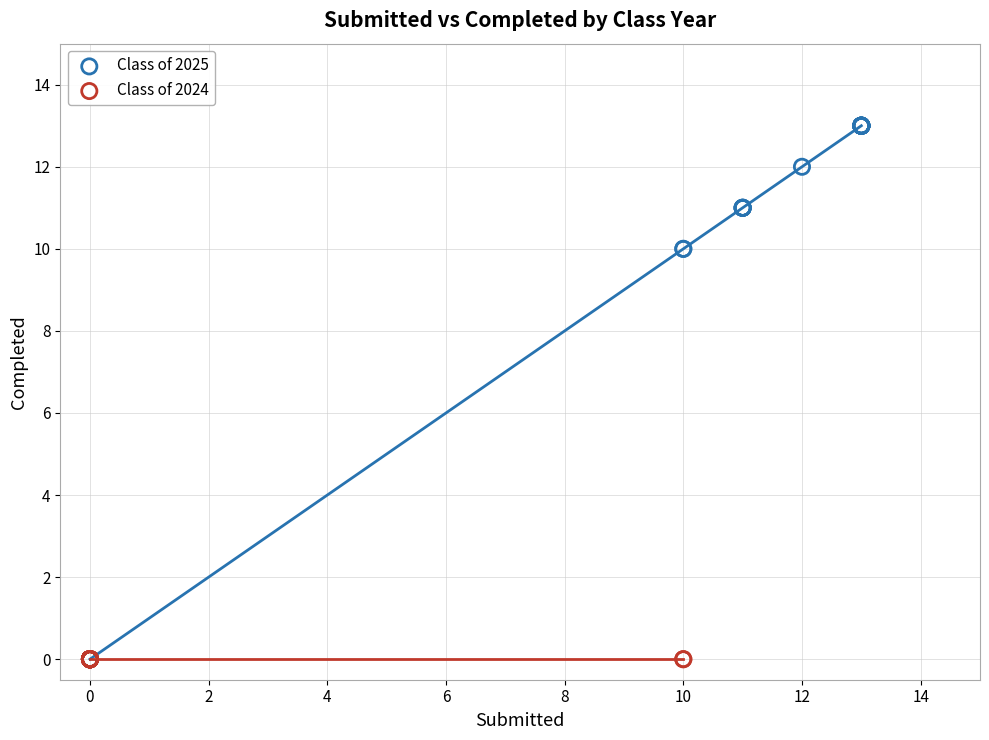

What are all the series names shown in the legend?

Class of 2025, Class of 2024